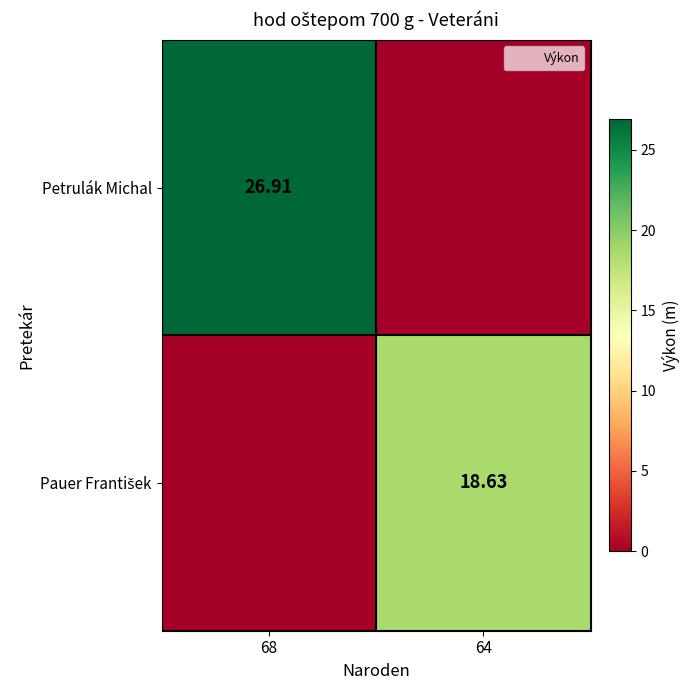

Which series changed the most between 68 and 64?

Petrulák Michal